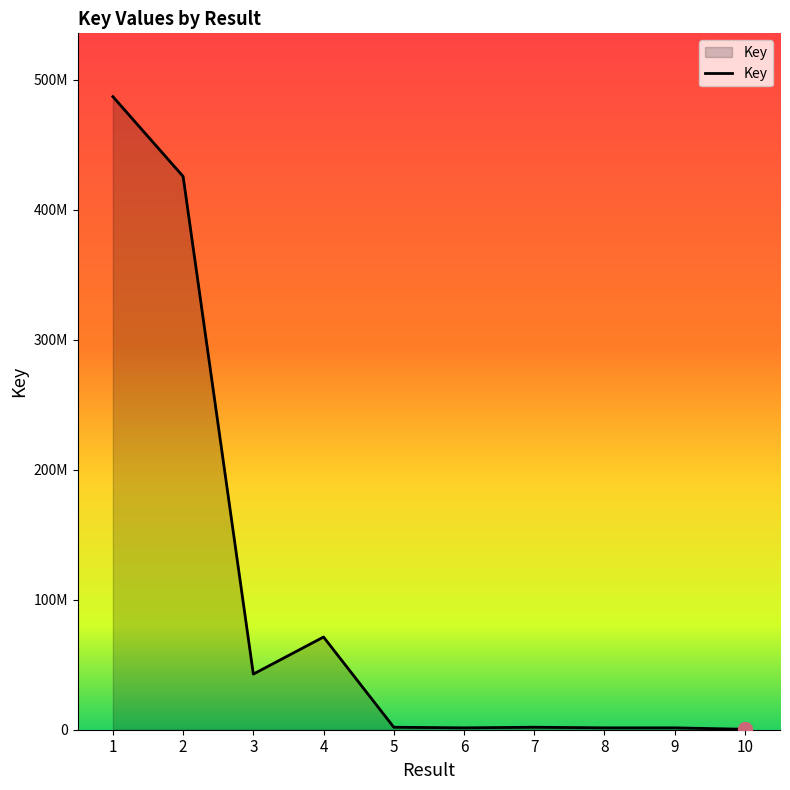

What is the difference between the values at 9 and 5?

474831